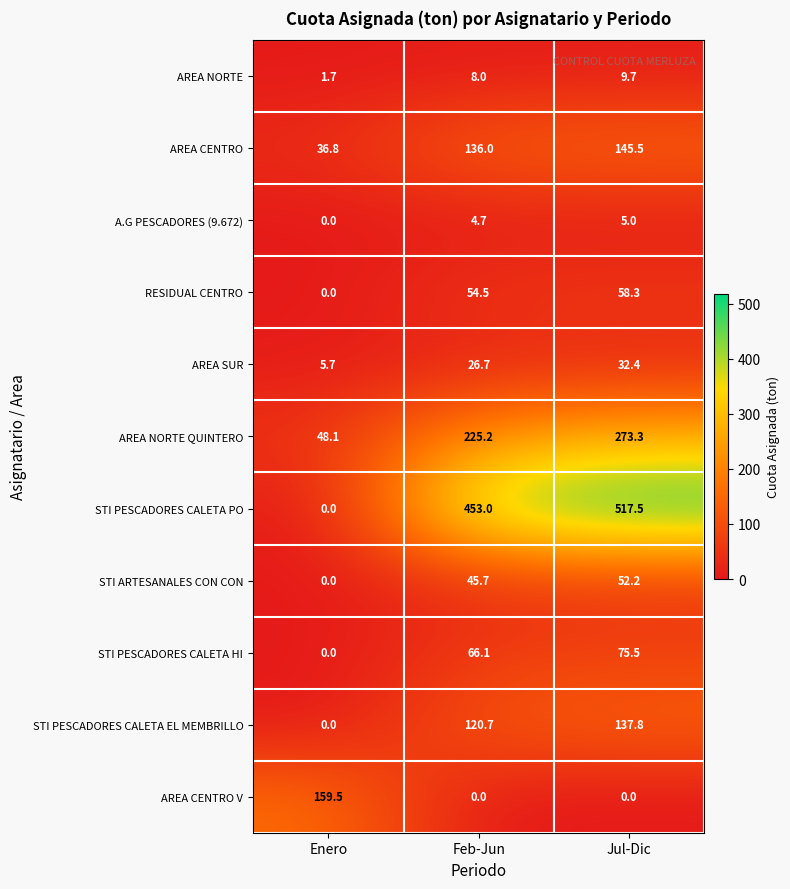

Which series has the widest spread of values?

STI PESCADORES CALETA PO